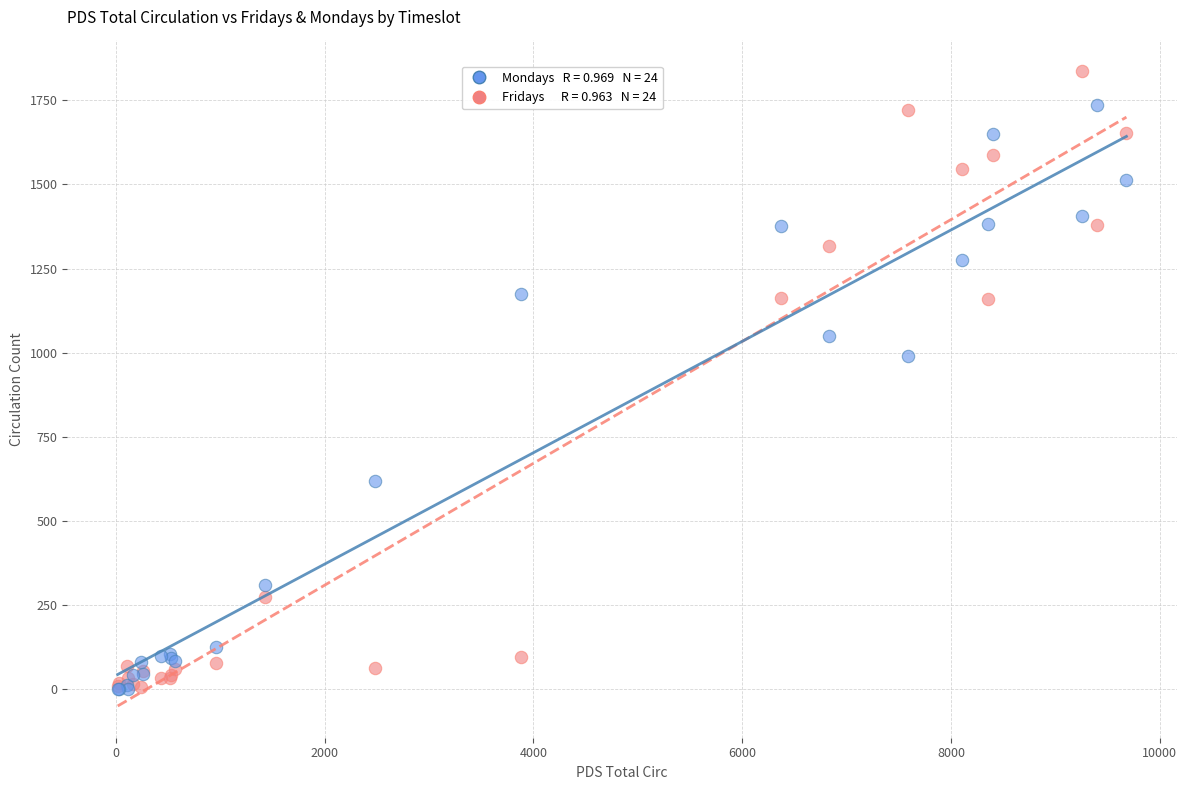

Across all series, what Y value is closest to 918?

990